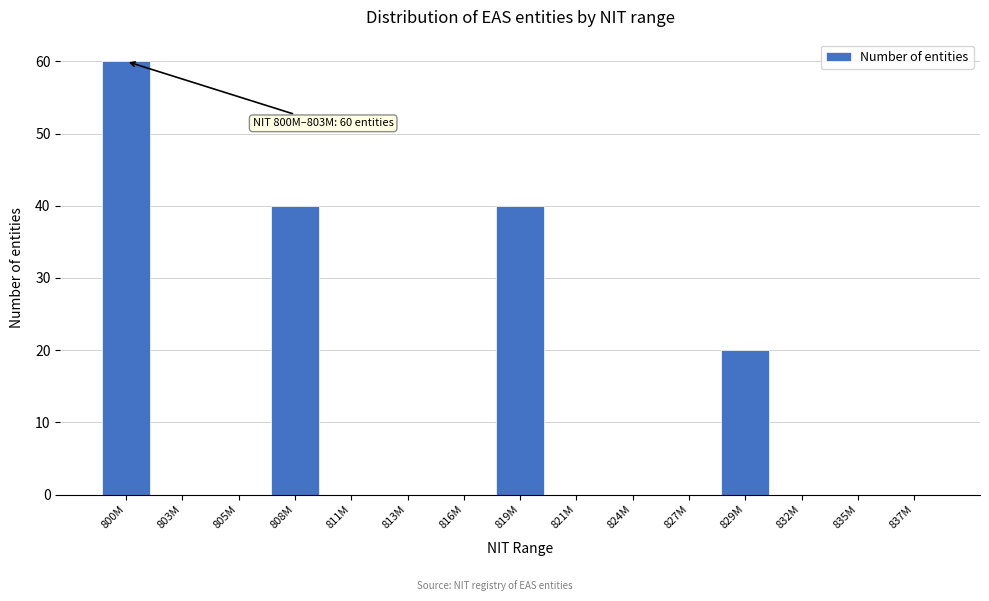

Reading left to right, list all the values displayed in this chart.

800M=60	803M=0	805M=0	808M=40	811M=0	813M=0	816M=0	819M=40	821M=0	824M=0	827M=0	829M=20	832M=0	835M=0	837M=0